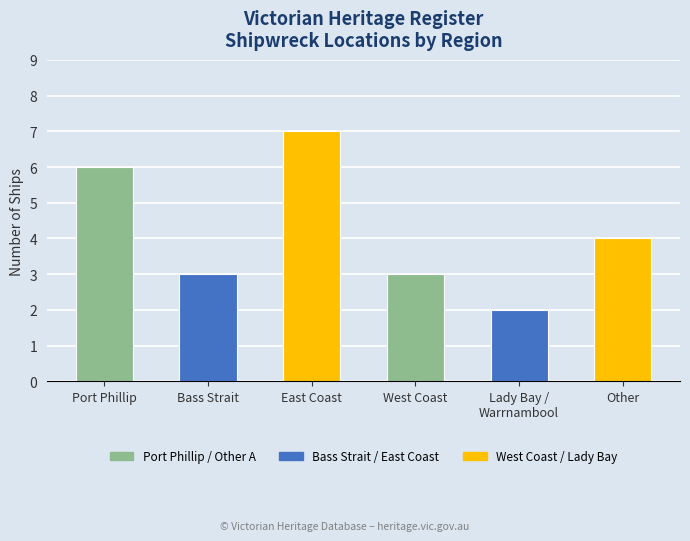

Does the chart contain stacked bars?

No